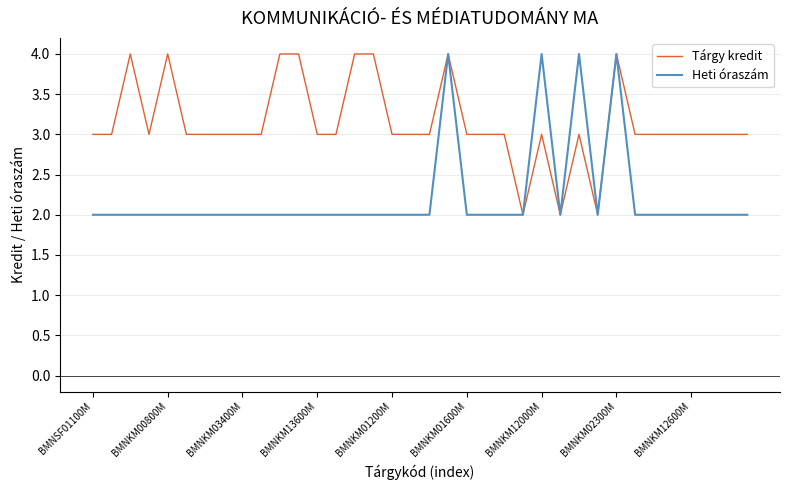

Which series has the largest total across all categories?

Tárgy kredit